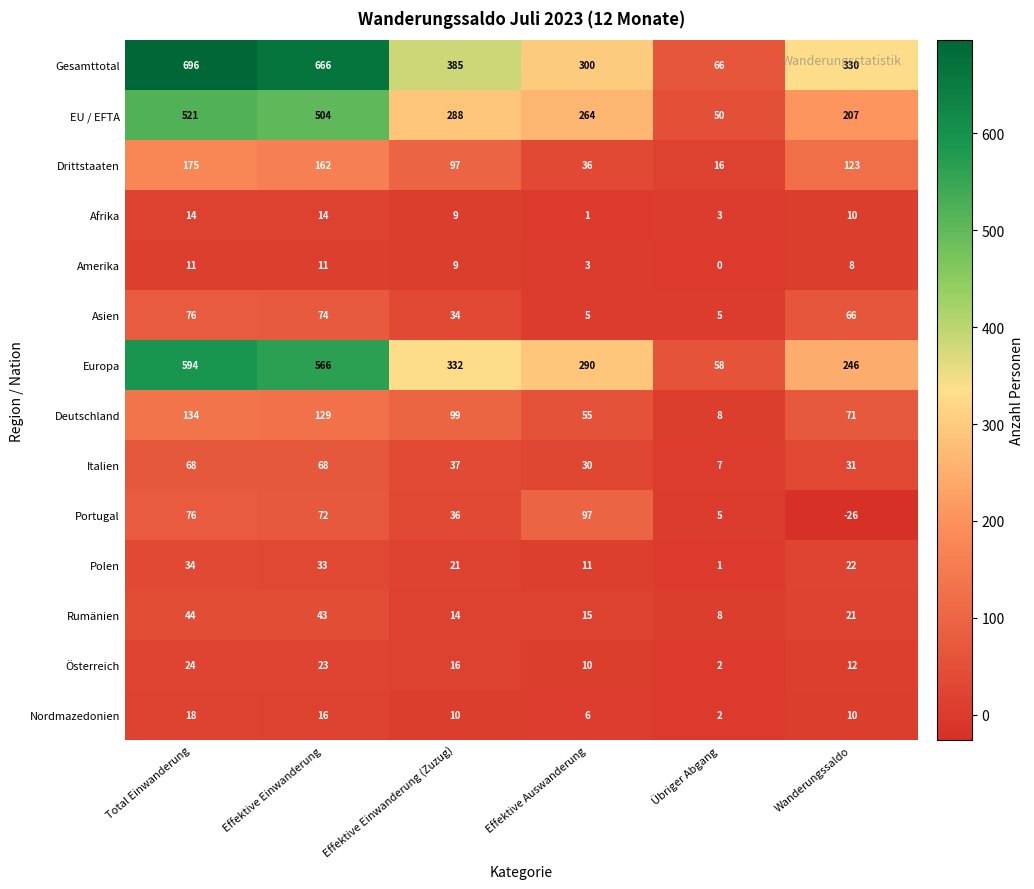

What is the difference between the second highest and minimum values in the Portugal series?

102